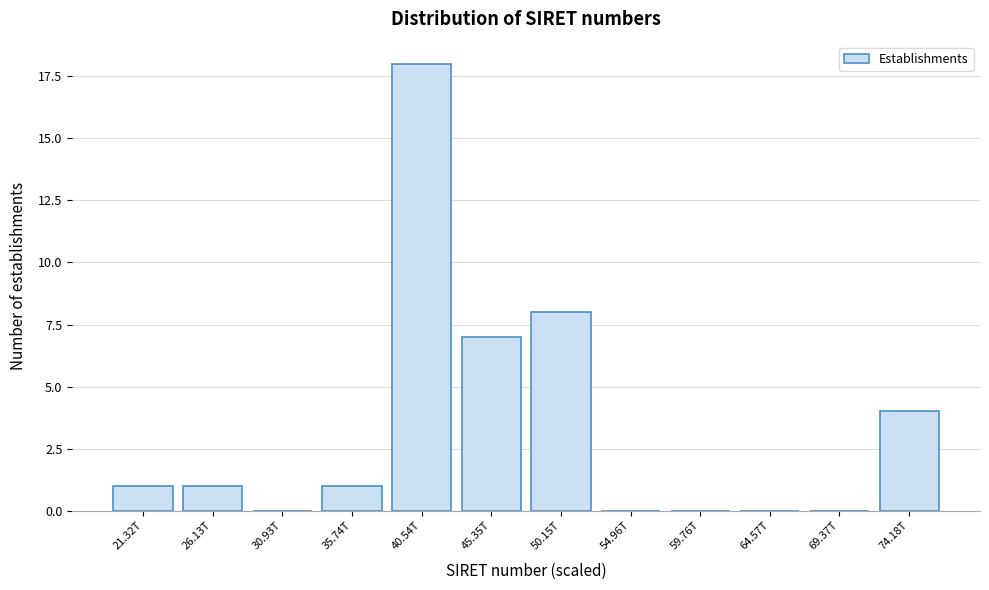

Reading left to right, list all the values displayed in this chart.

21.32T=1	26.13T=1	30.93T=0	35.74T=1	40.54T=18	45.35T=7	50.15T=8	54.96T=0	59.76T=0	64.57T=0	69.37T=0	74.18T=4